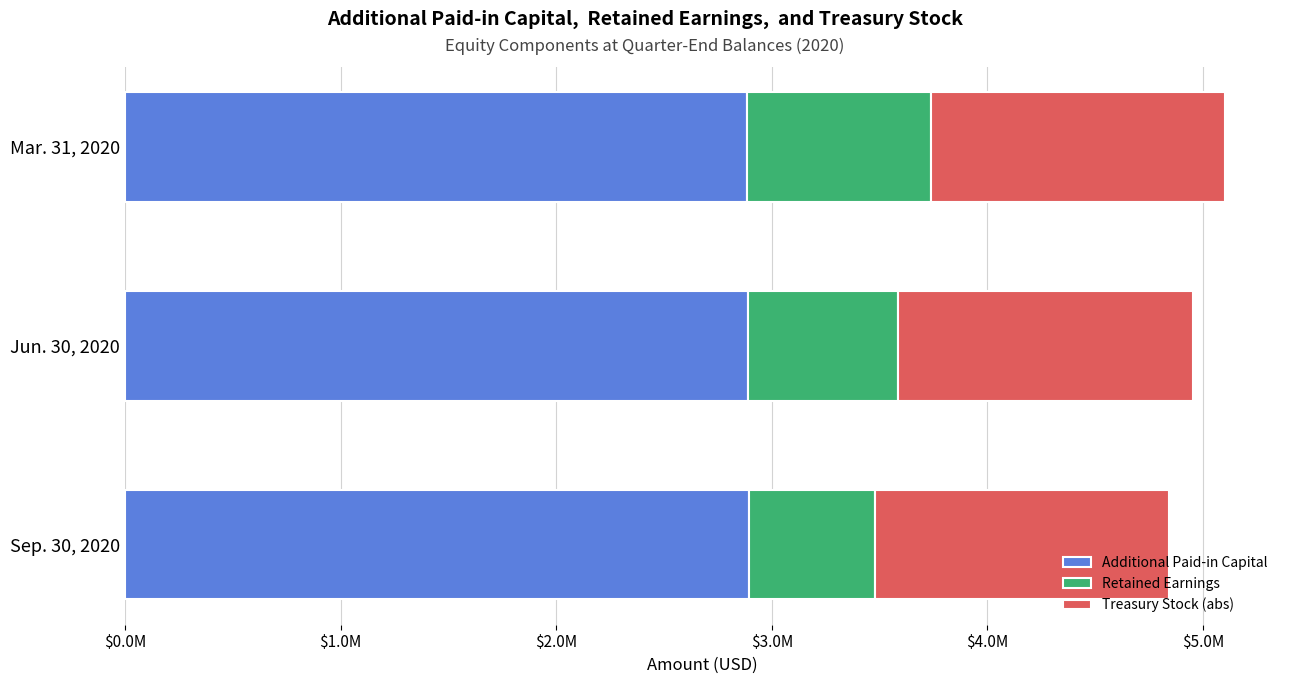

What are all the series names shown in the legend?

Additional Paid-in Capital, Retained Earnings, Treasury Stock (abs)